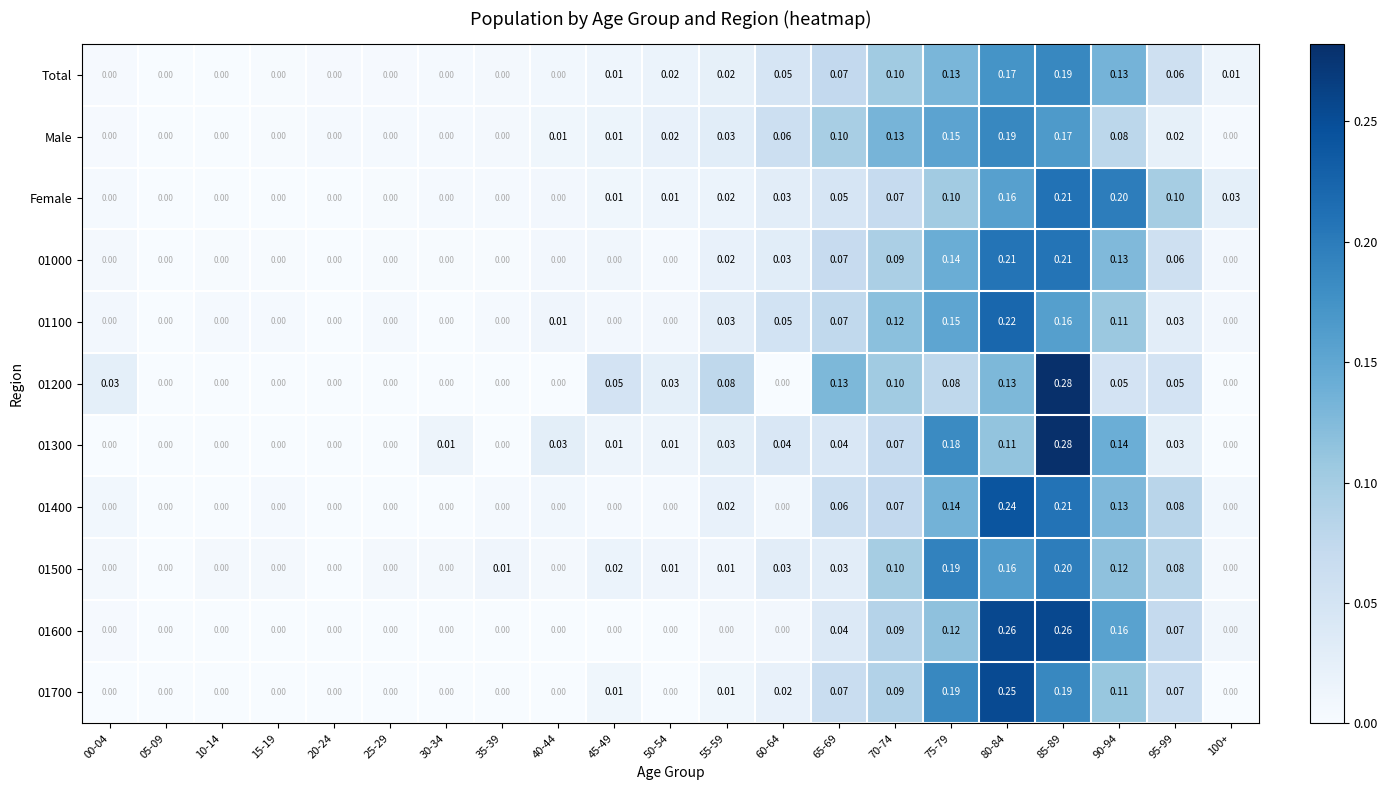

Between 15-19 and 90-94, which series saw the biggest shift?

Female